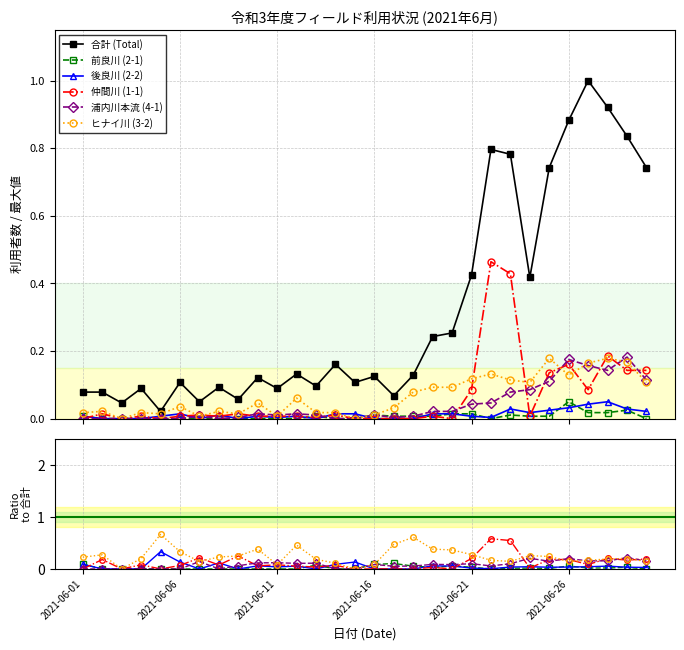

Where is the first local minimum for 後良川 (2-2)?

6